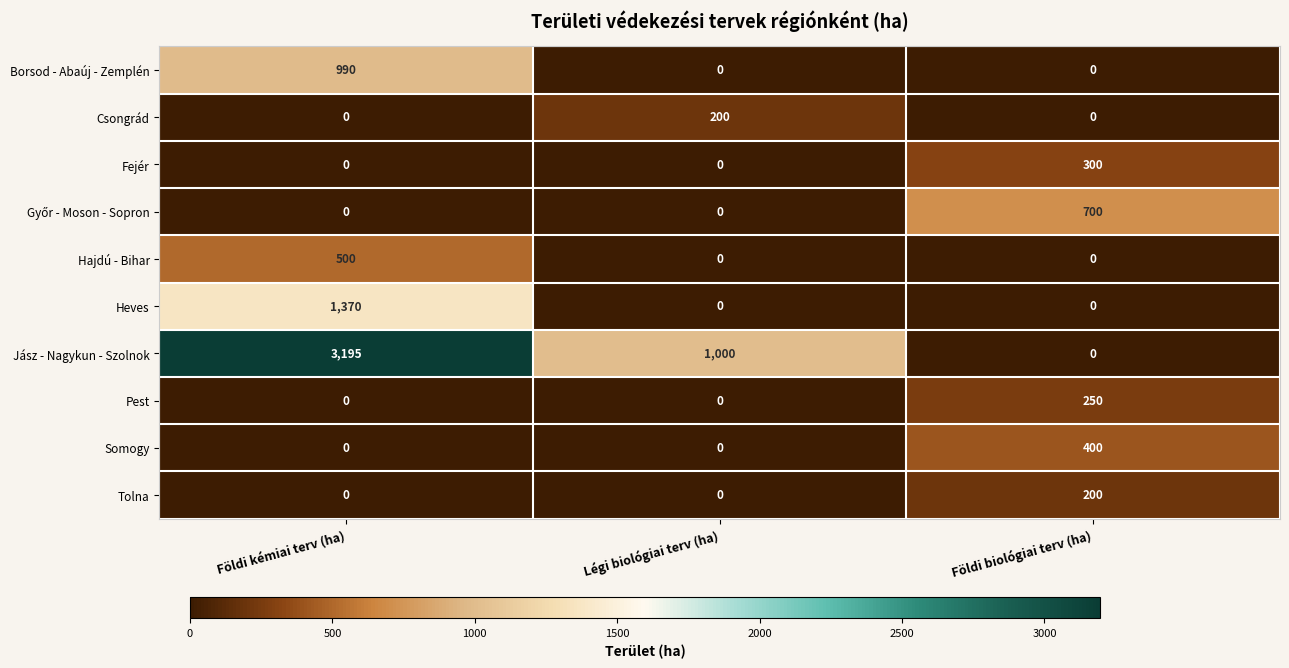

What is the spread (max minus min) of values at Légi biológiai terv (ha)?

1000